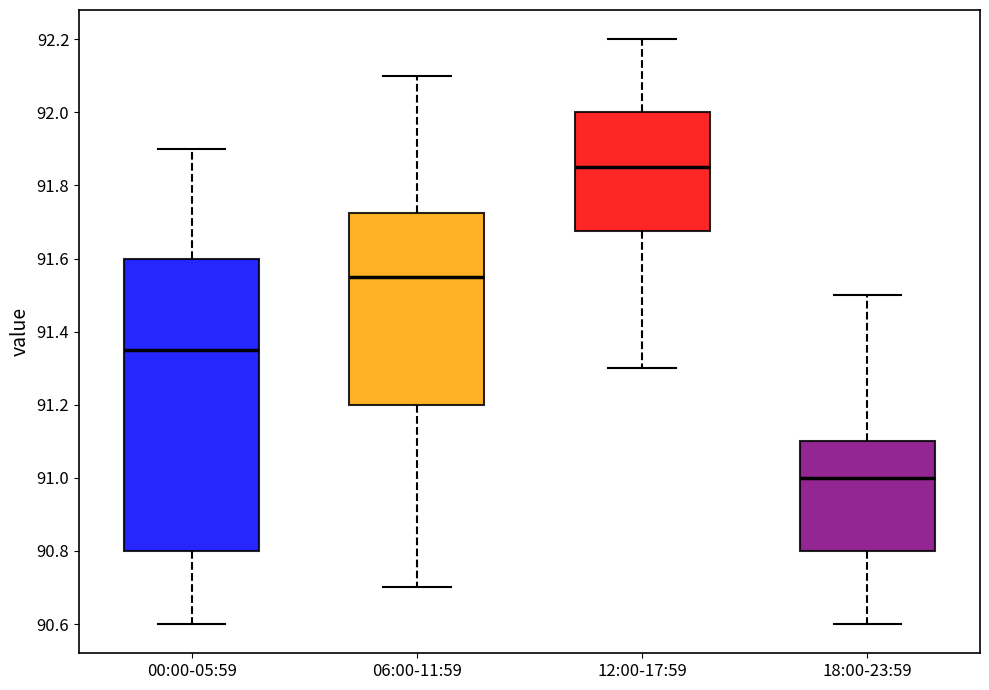

Reading left to right, read every box against the y-axis: the position of its median line, the range the box covers, and the ends of its whiskers. The values are not printed on the chart, so give them approximately, as read against the axis.

00:00-05:59: median 91.36, box 90.80 to 91.60, whiskers 90.60 to 91.90
06:00-11:59: median 91.56, box 91.20 to 91.72, whiskers 90.70 to 92.10
12:00-17:59: median 91.86, box 91.68 to 92.00, whiskers 91.30 to 92.20
18:00-23:59: median 91.00, box 90.80 to 91.10, whiskers 90.60 to 91.50